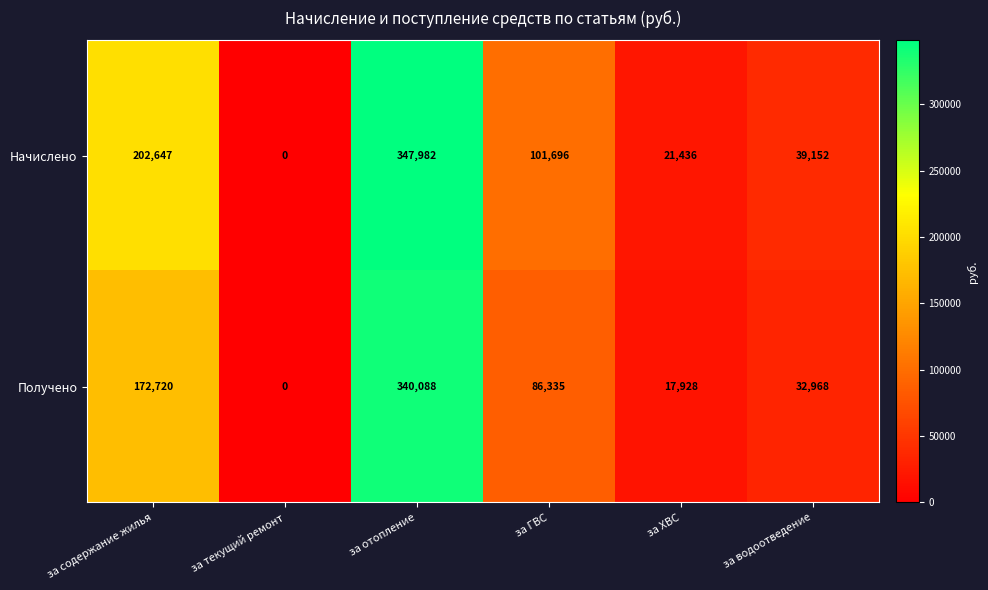

Rank the series at за отопление from lowest to highest value.

Получено, Начислено